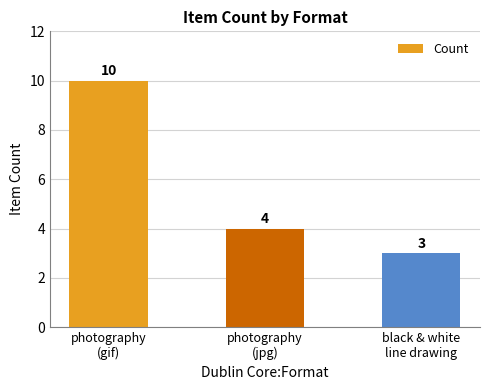

What is the sum of all values?

17